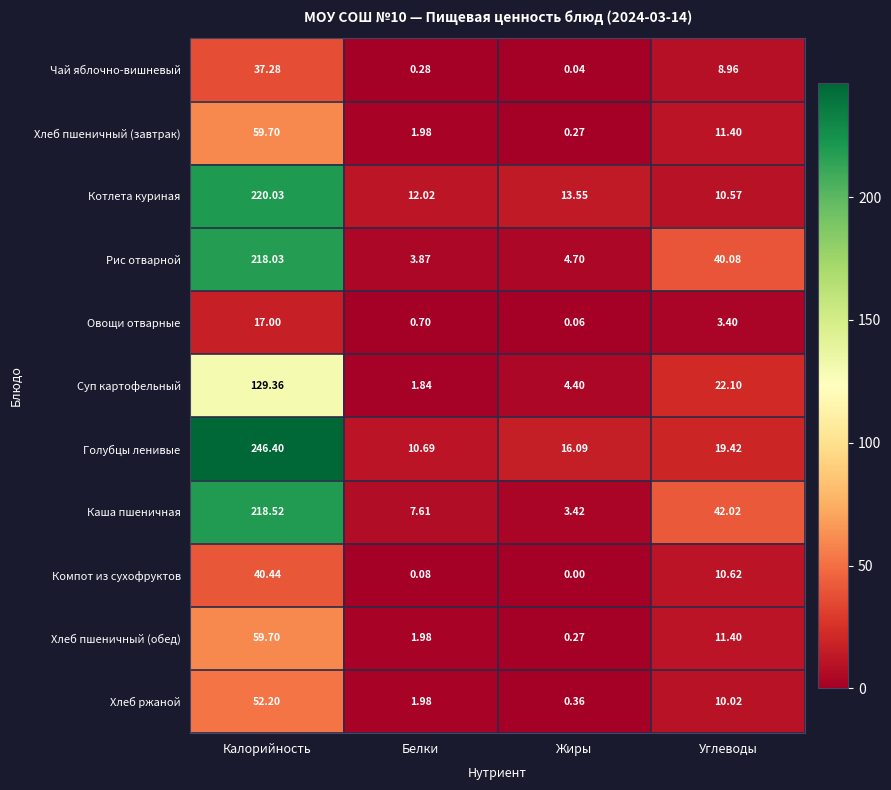

What is the spread (max minus min) of values at Белки?

11.9